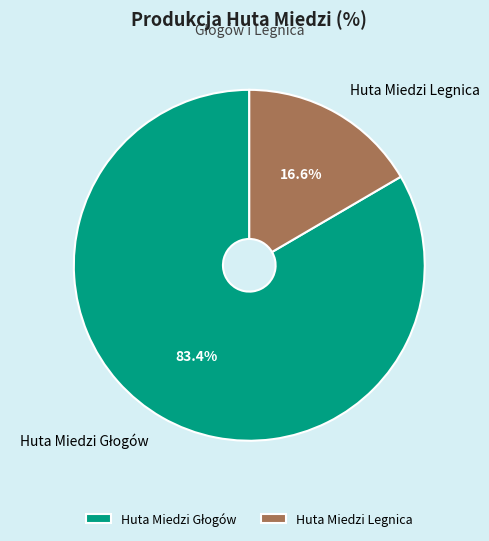

What is the smallest slice in the pie chart?

Huta Miedzi Legnica